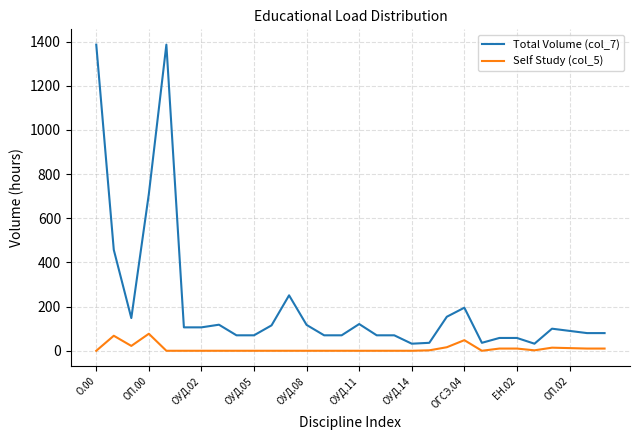

What is the greatest value displayed?

1386